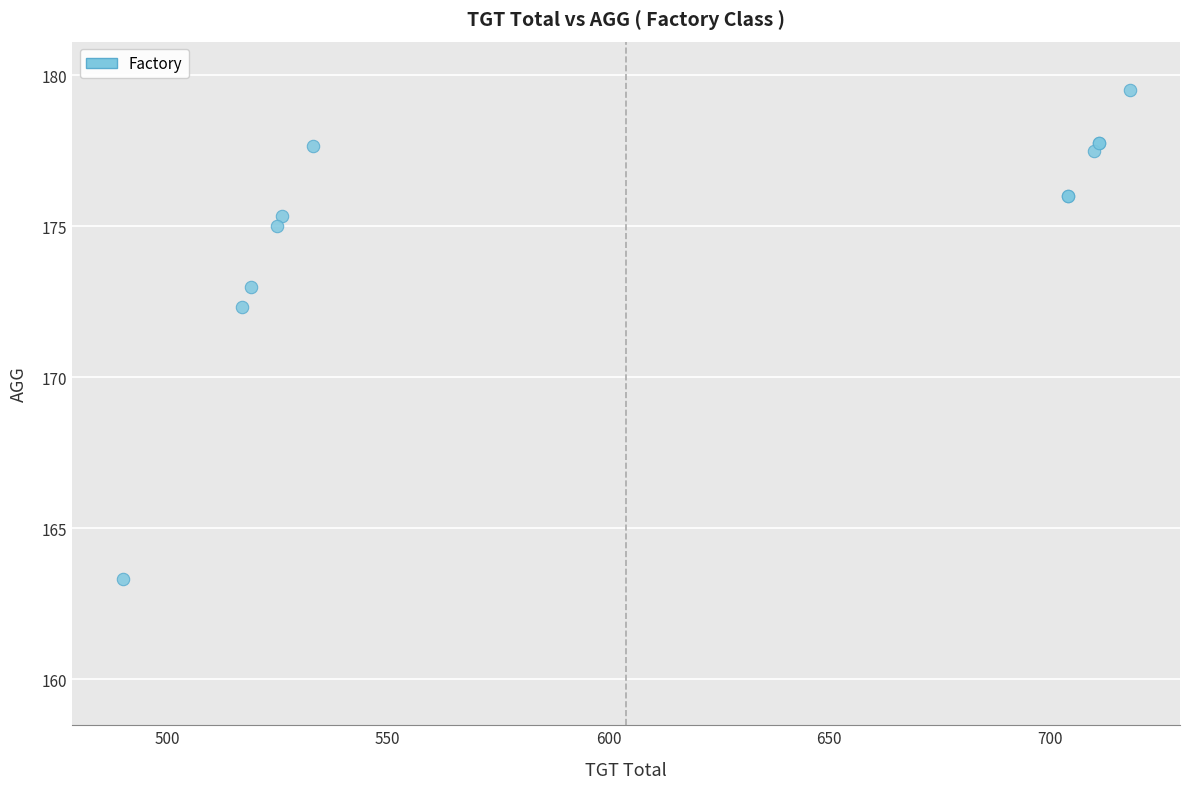

What Y value in the scatter plot is closest to 171?

172.3